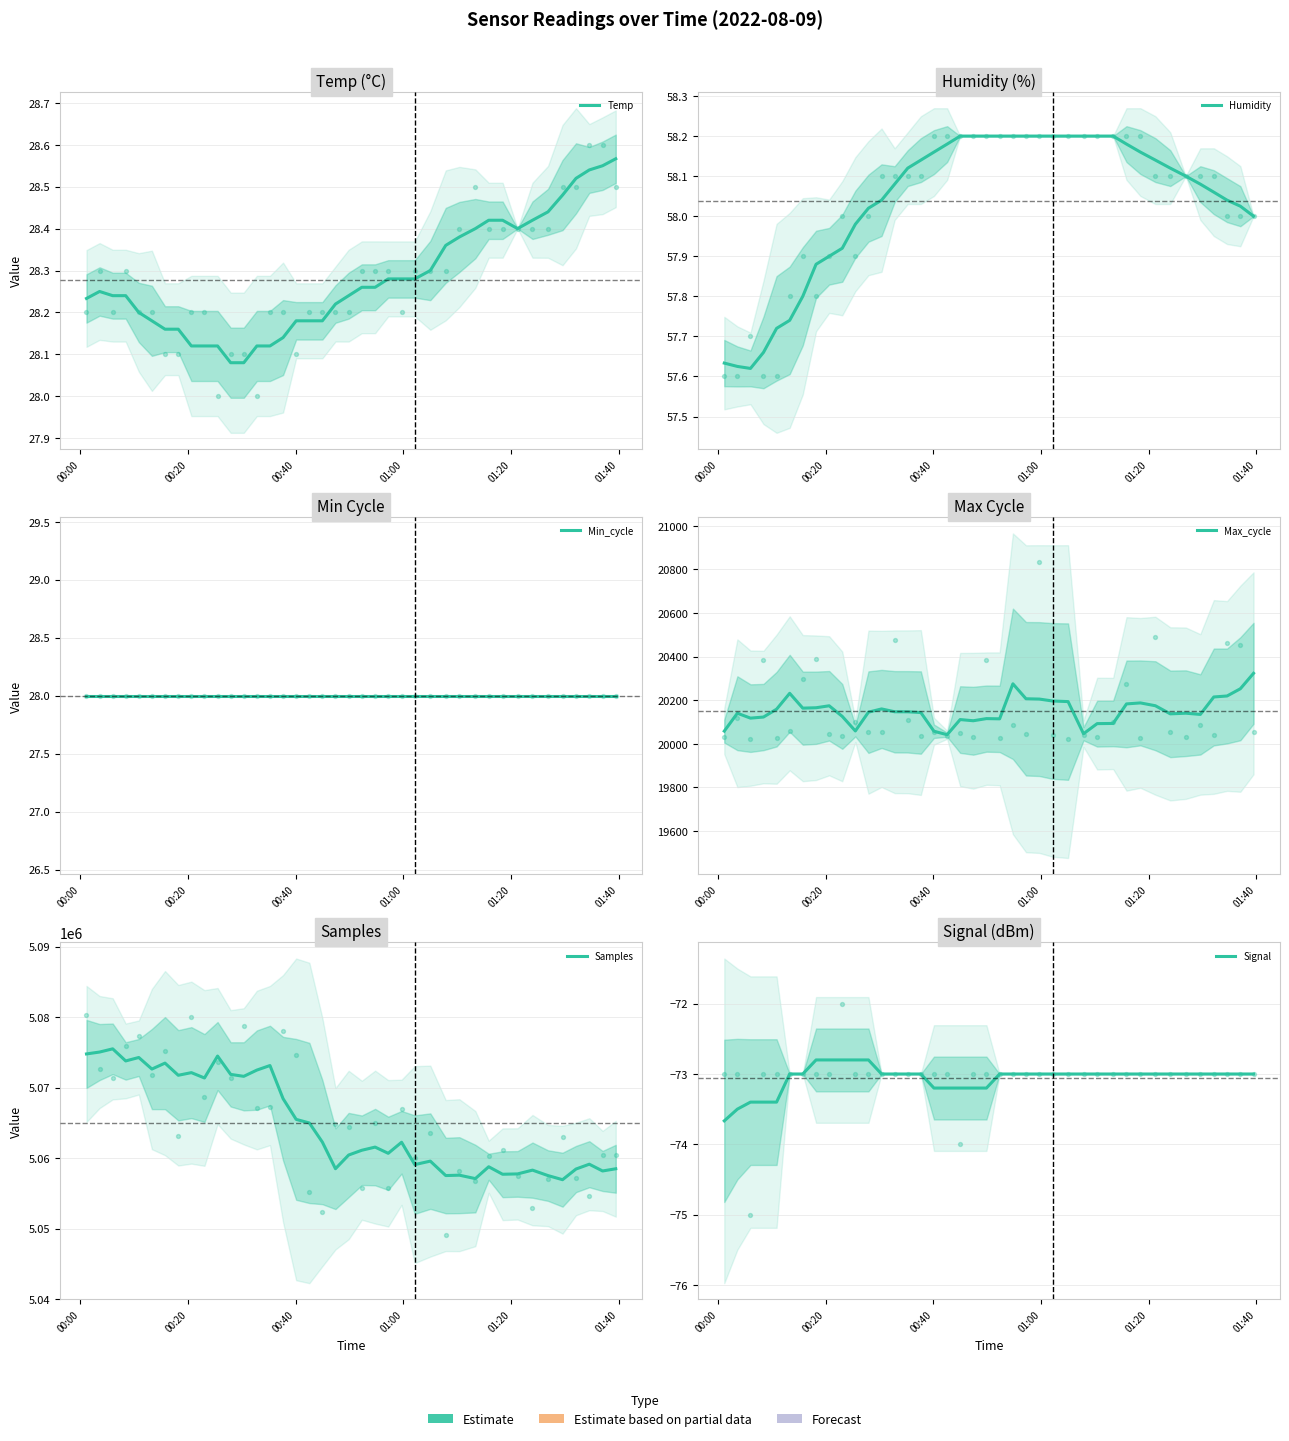

Is the value of Max_cycle at 34 greater than the value of Temp at 14?

Yes